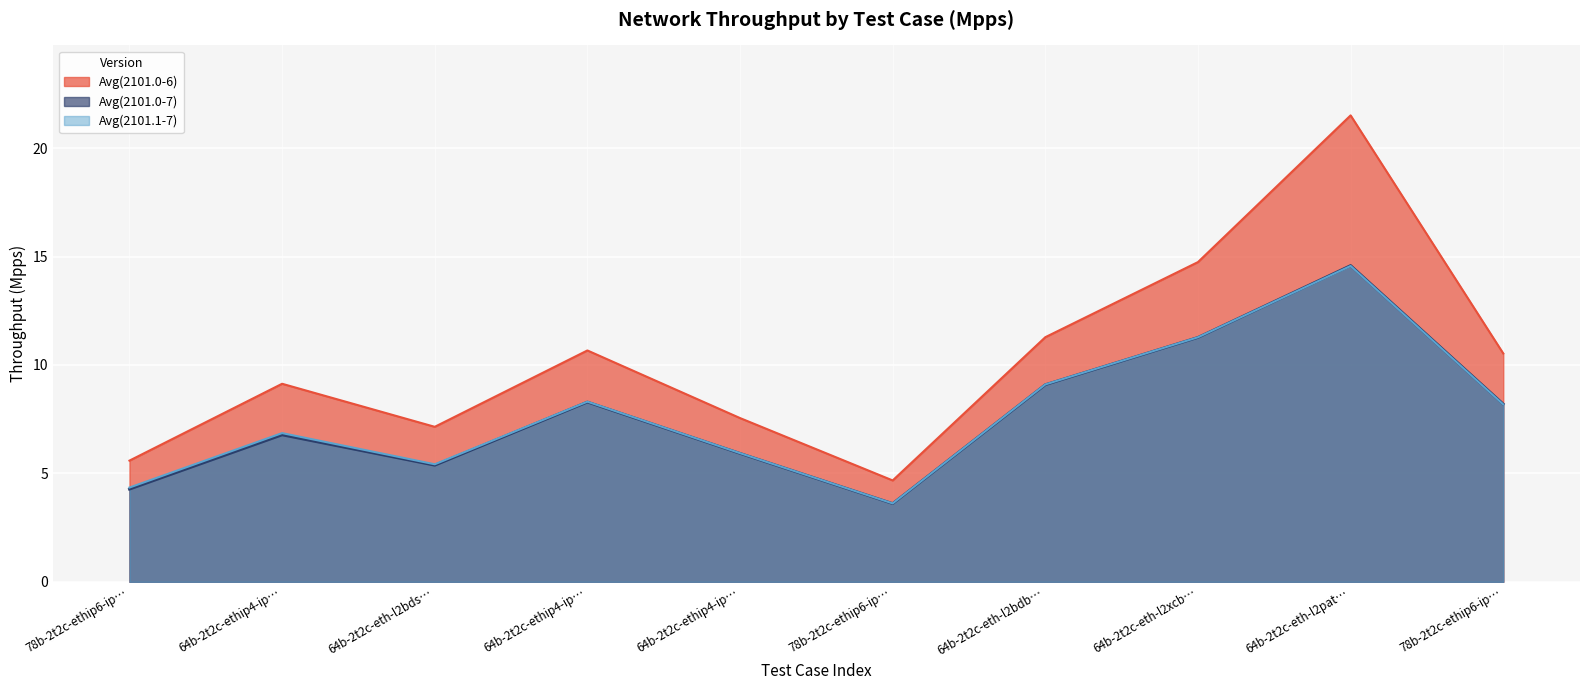

How many lines are shown in the chart?

3